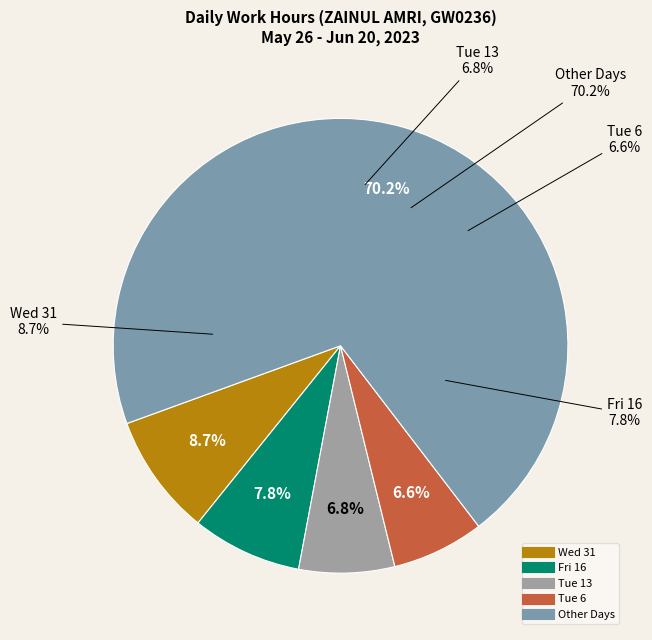

Does Mon 29 account for over 50% of the chart?

No